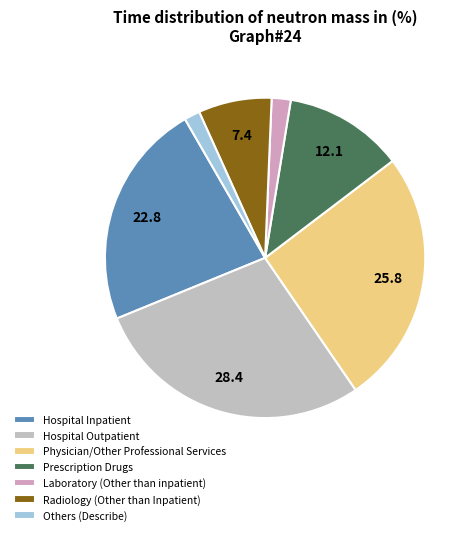

Which has a higher value, Hospital Outpatient or Others (Describe)?

Hospital Outpatient